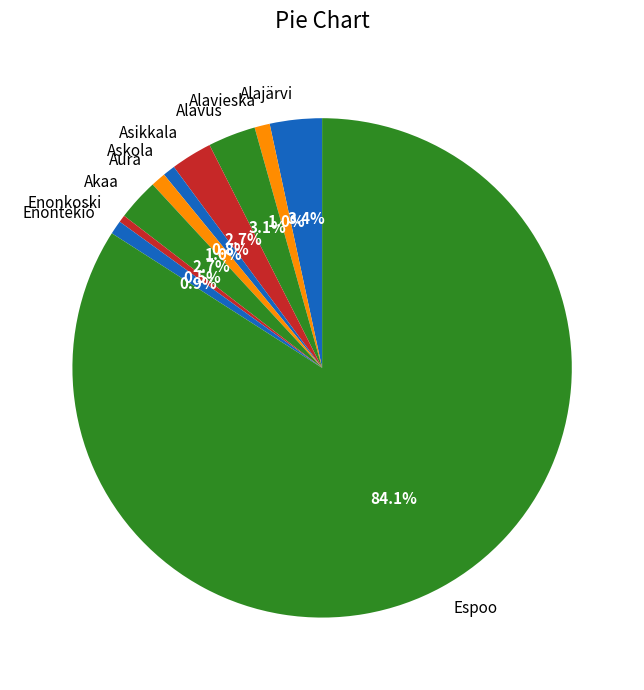

Which category has the biggest portion of the pie?

Espoo